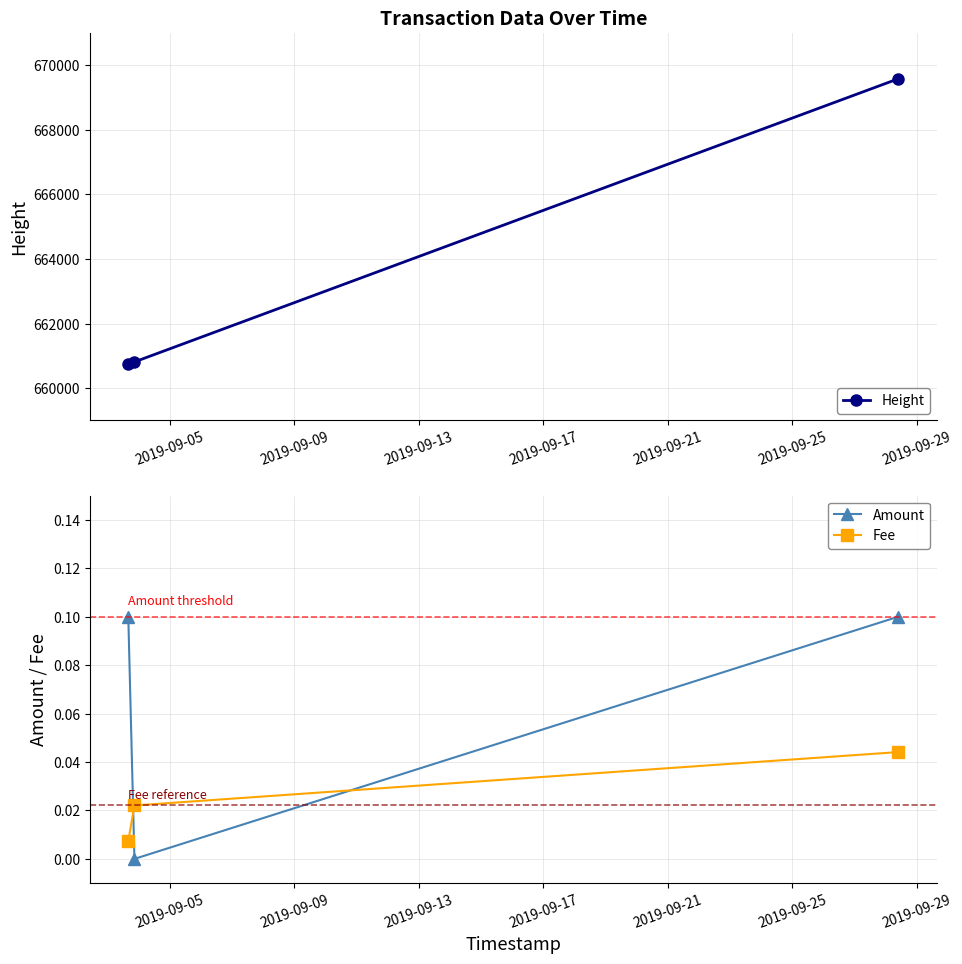

What is the value of the Height point at the 3rd from the left?

669581